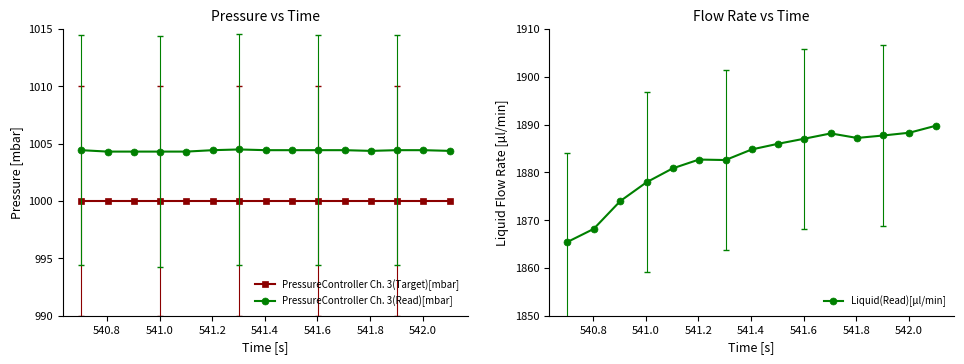

What is the value of the PressureController Ch. 3(Read)[mbar] point at the 10th from the left?

1004.4